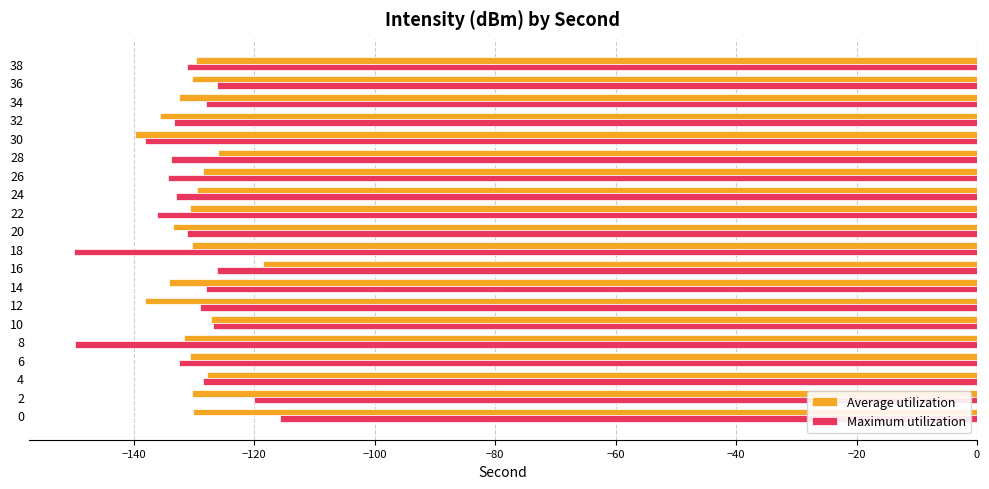

What is the greatest value displayed?

-115.7